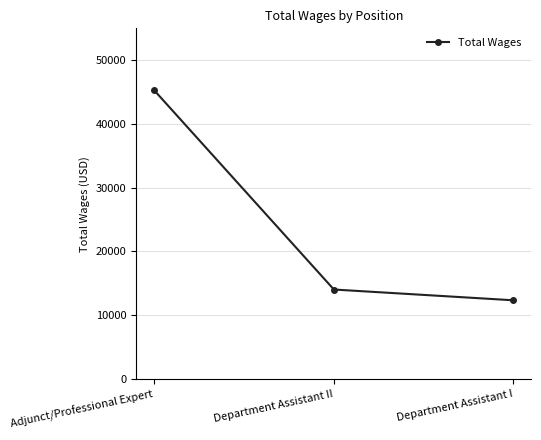

Is it true that the value at Department Assistant I is 5321?

False